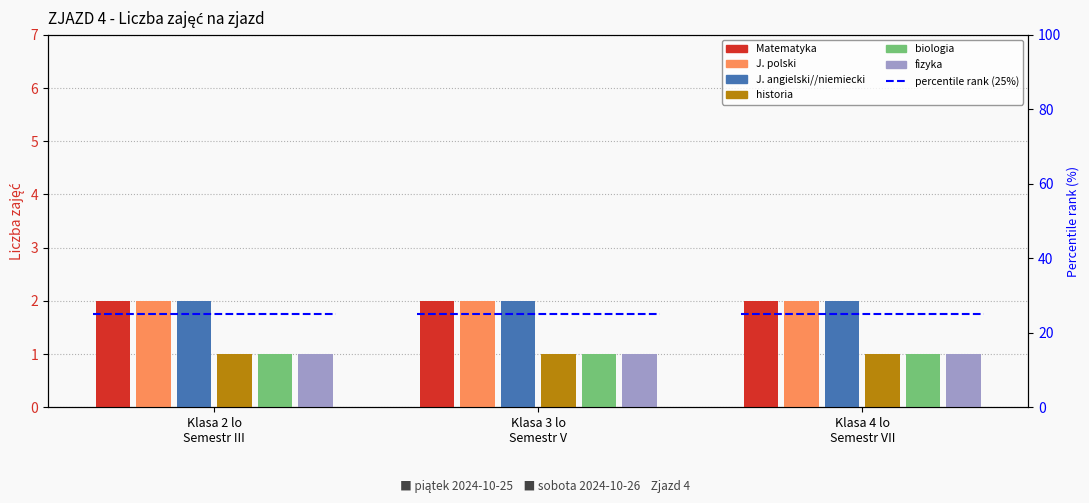

Is it true that fizyka equals 1 at Klasa 4 lo
Semestr VII?

False